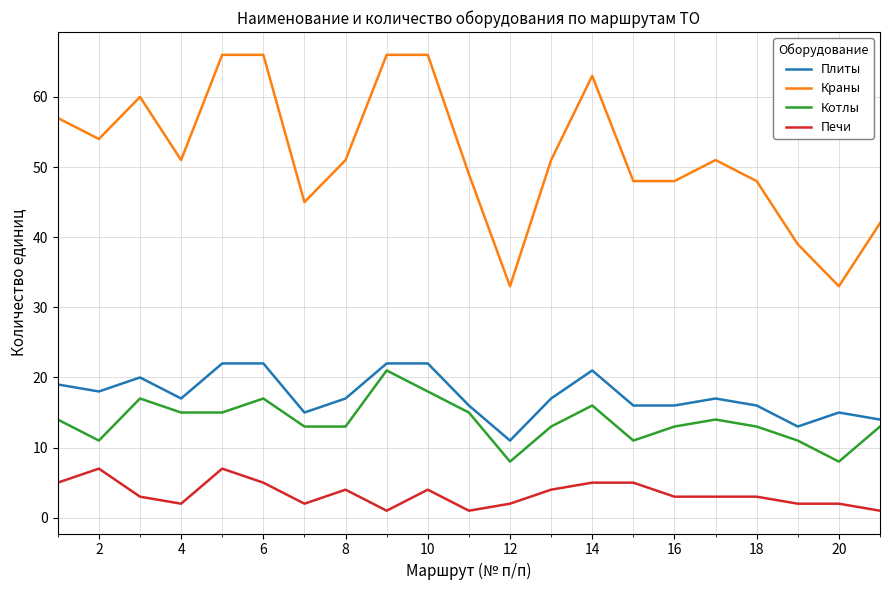

Which series has the largest total across all categories?

Краны